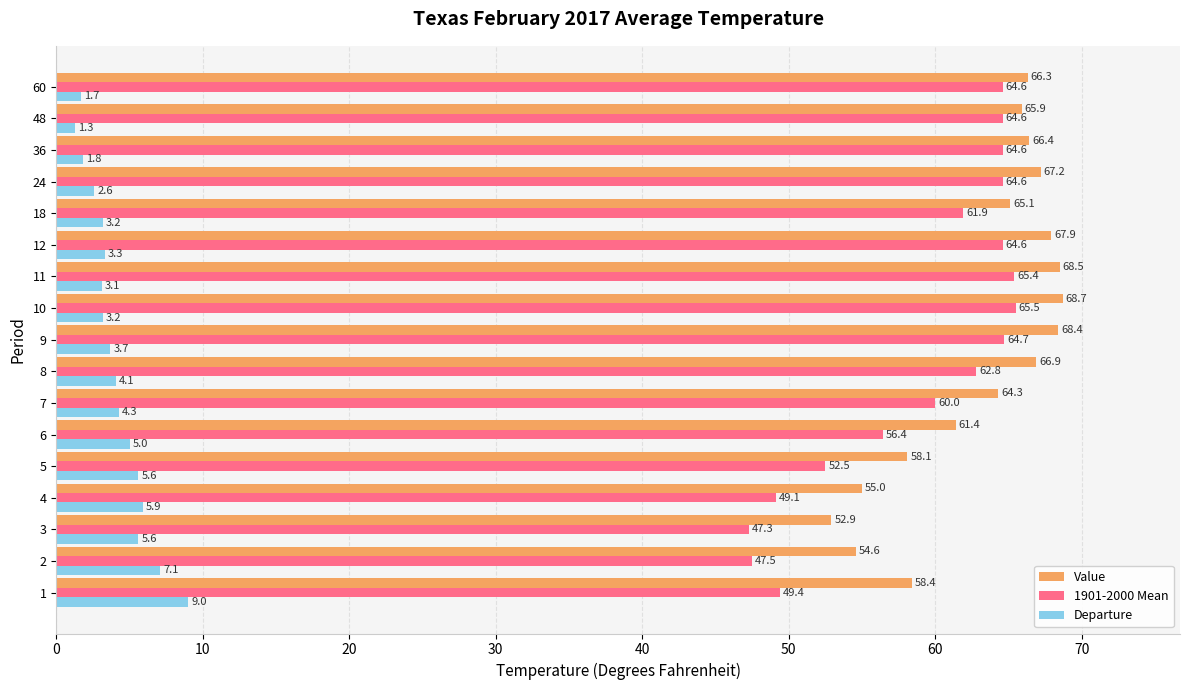

What are all the series names shown in the legend?

Value, 1901-2000 Mean, Departure